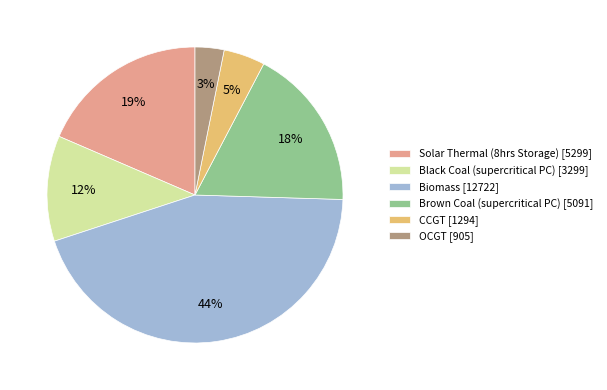

Does any single category account for the majority?

No